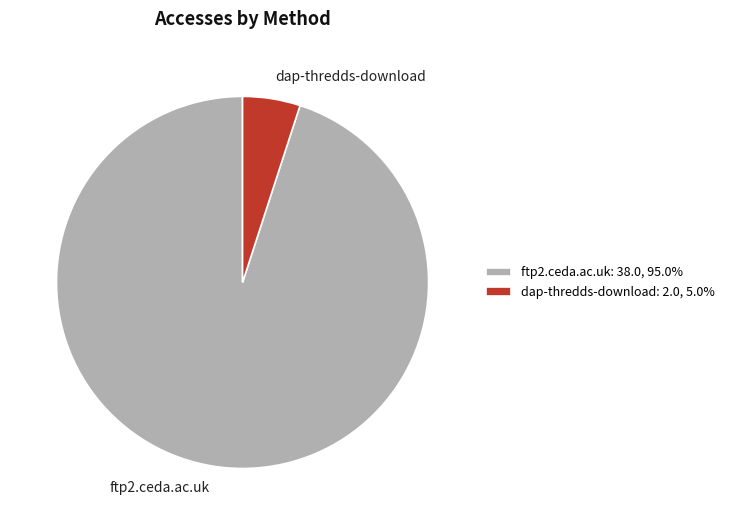

What is the smallest slice in the pie chart?

dap-thredds-download